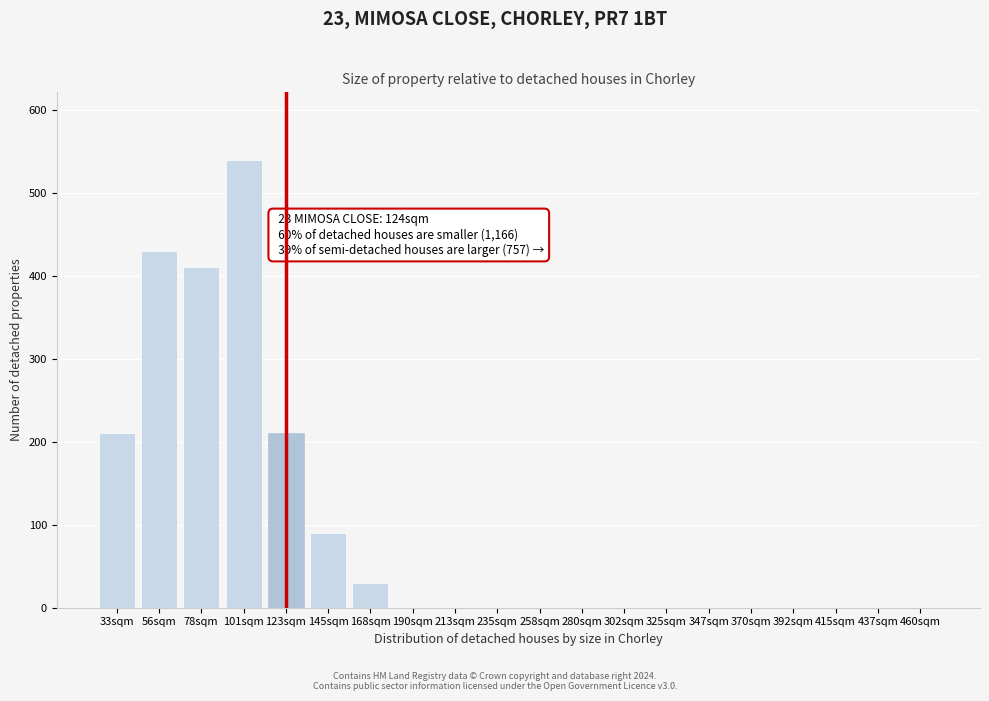

Reading left to right, extract all data points from this chart.

33sqm=210	56sqm=430	78sqm=410	101sqm=540	123sqm=210	145sqm=90	168sqm=30	190sqm=0	213sqm=0	235sqm=0	258sqm=0	280sqm=0	302sqm=0	325sqm=0	347sqm=0	370sqm=0	392sqm=0	415sqm=0	437sqm=0	460sqm=0